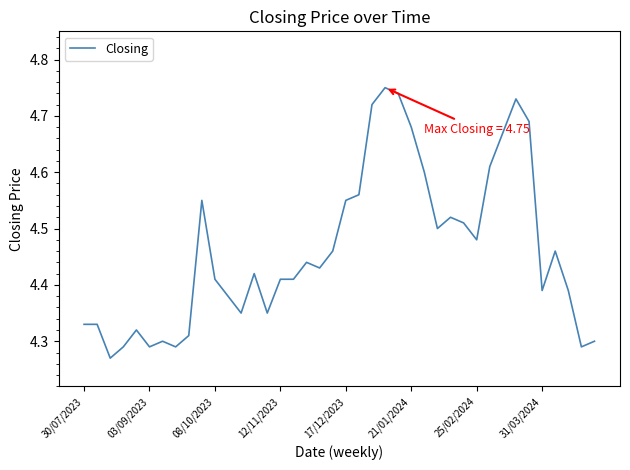

What is the difference between the maximum and minimum values?

0.5